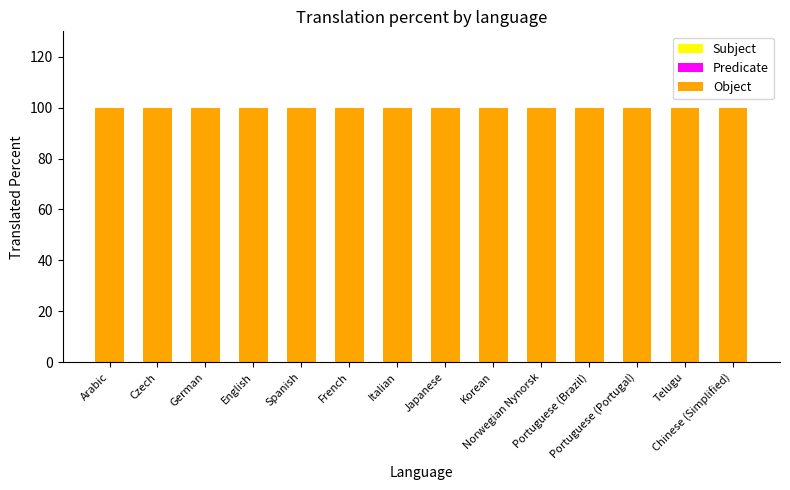

What is the maximum value for Object?

100